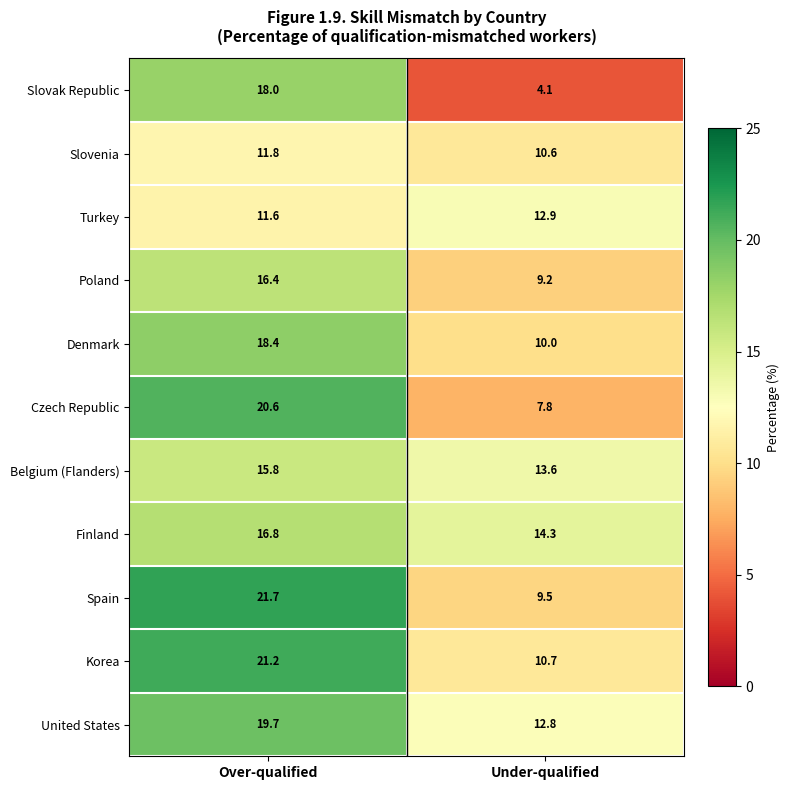

True or false: Belgium (Flanders) has a value of 21.4 at Over-qualified.

False